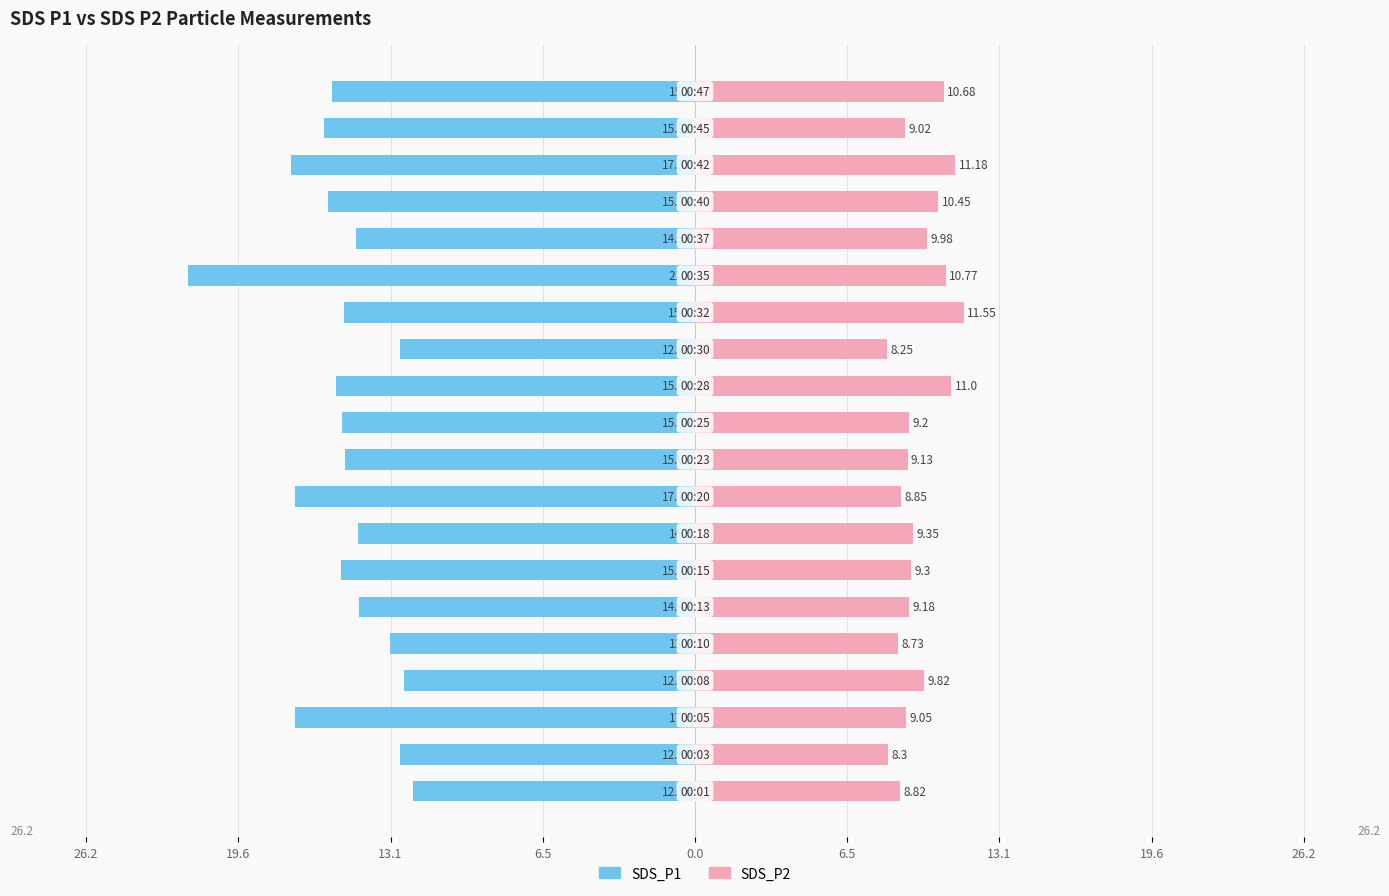

True or false: SDS_P2 has a value of 15.4 at 15.

False